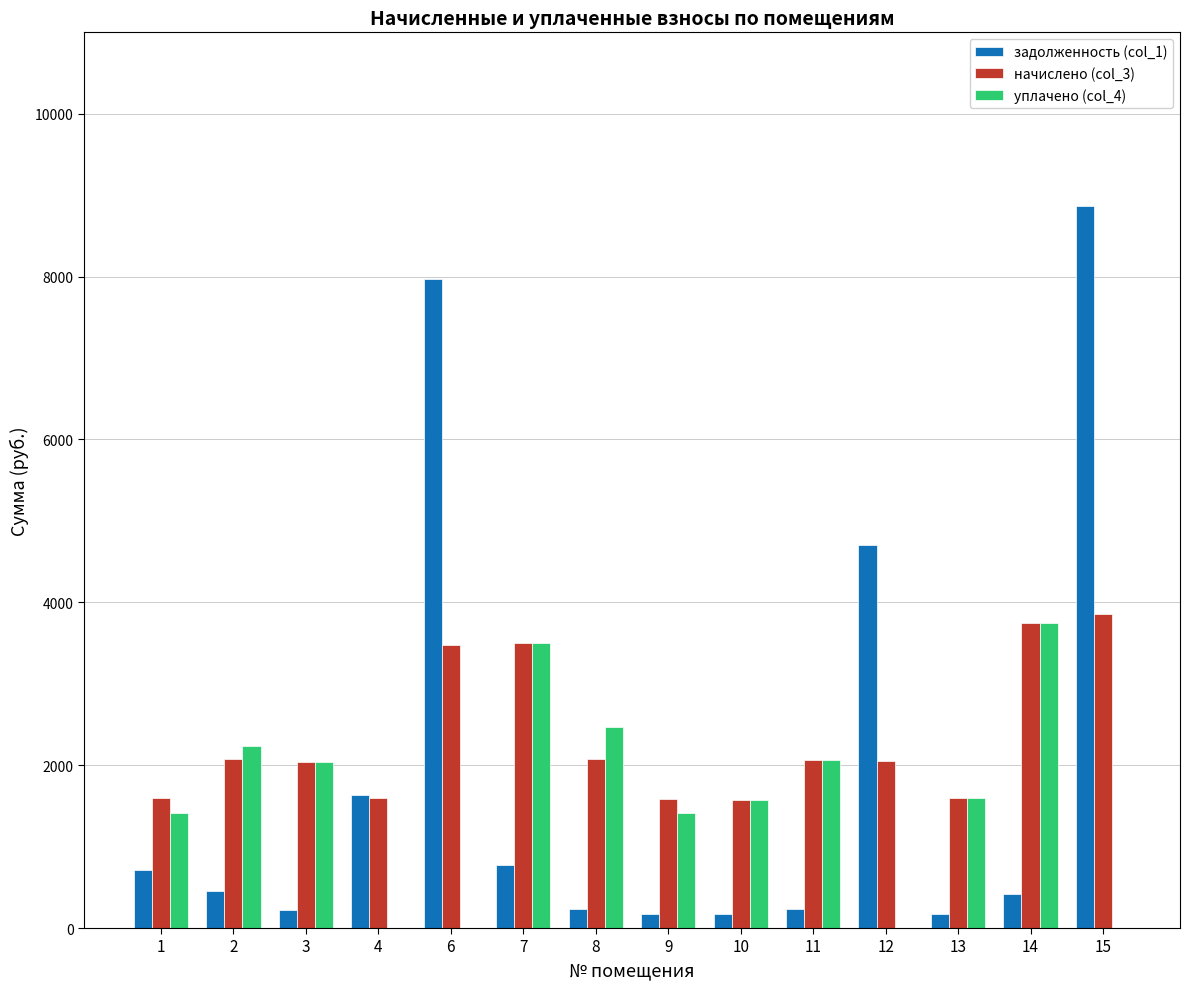

What is the greatest value displayed?

8862.5